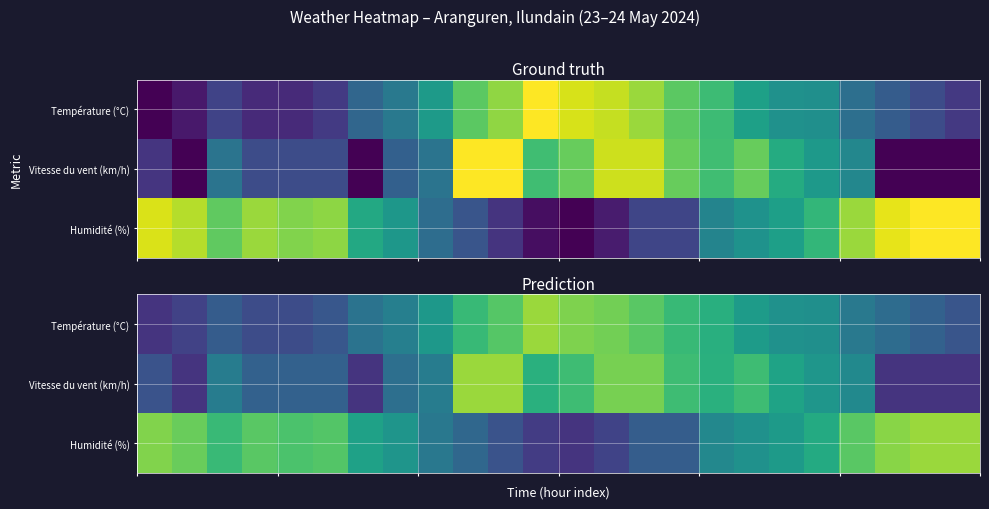

List the series in order of their peak value, lowest first.

Vitesse du vent (km/h), Température (°C), Humidité (%)